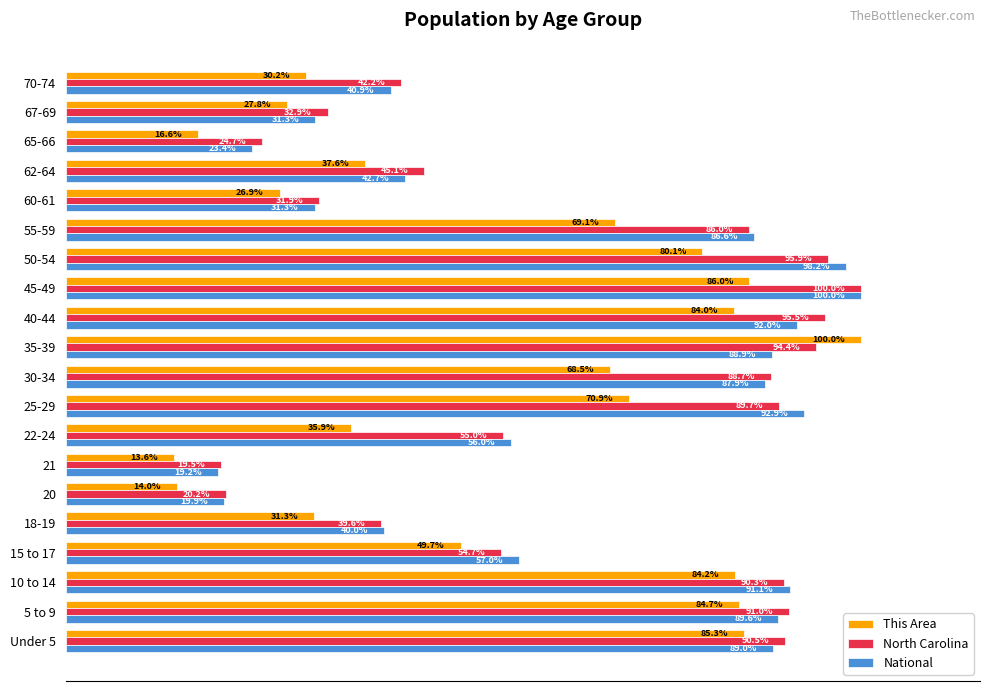

Rank the series at 5 to 9 from highest to lowest value.

North Carolina, National, This Area